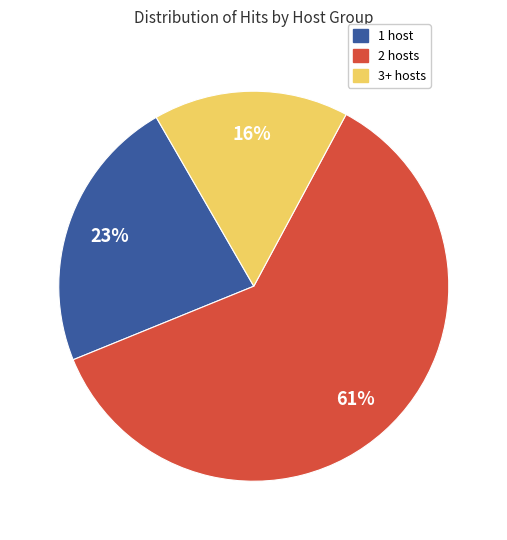

Do 3+ hosts and 1 host together represent more than half of the pie?

No